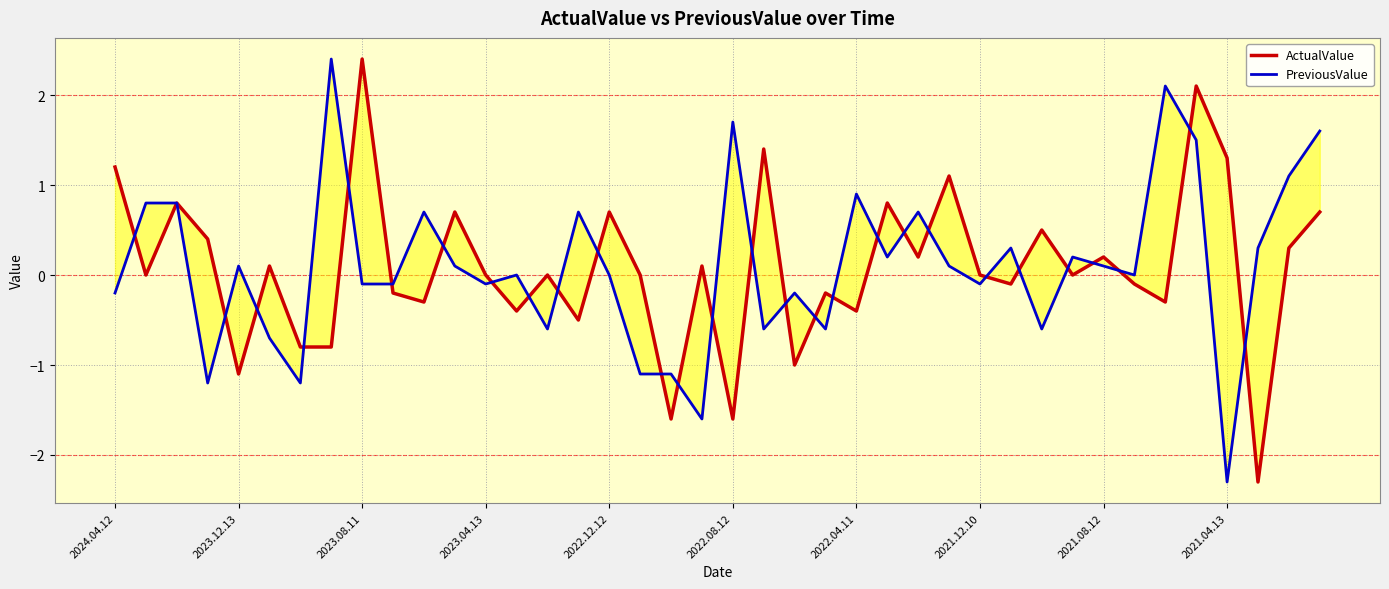

How many interior local valleys does the PreviousValue series have?

12